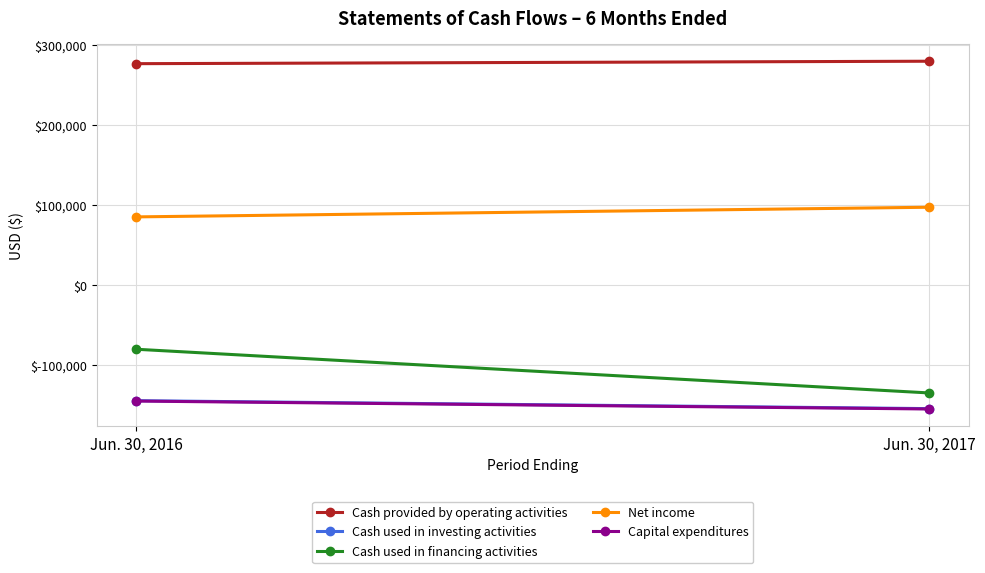

What is the difference between the Cash used in investing activities values at Jun. 30, 2017 and Jun. 30, 2016?

9921